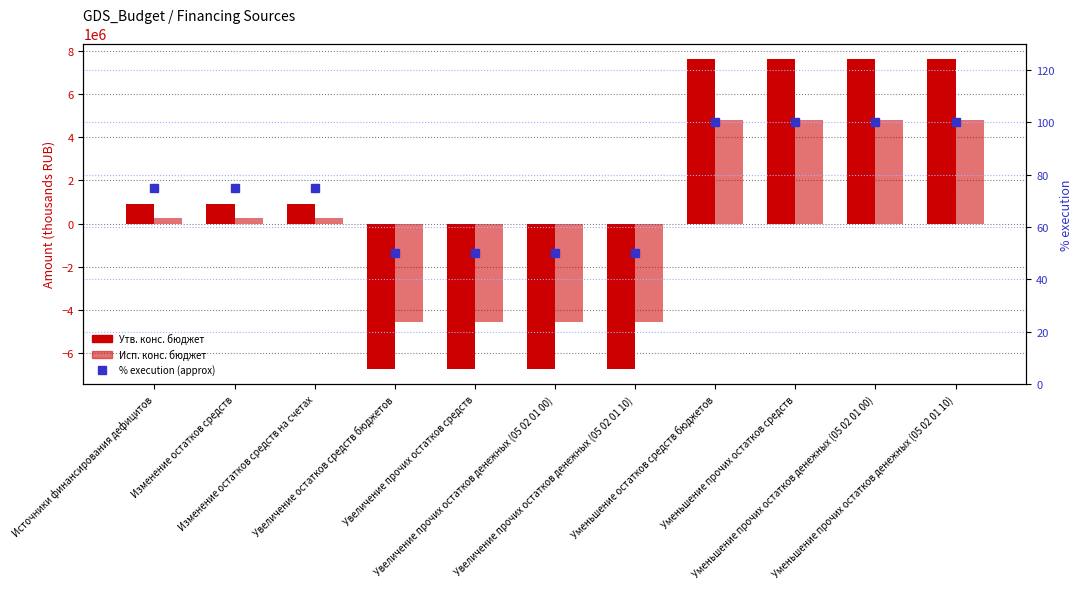

What is the label of the 9th bar from the left?

Уменьшение прочих остатков средств